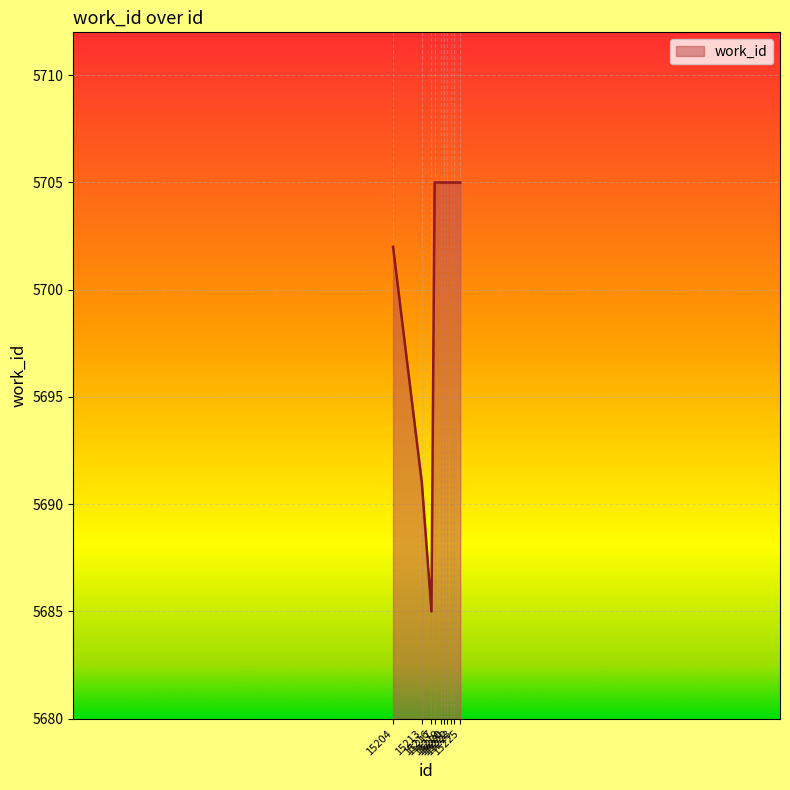

How many lines are shown in the chart?

1